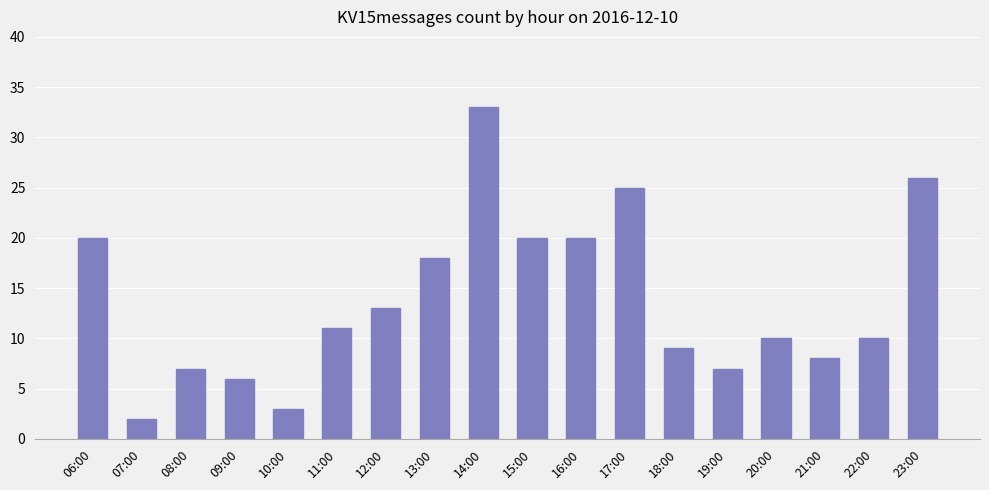

Between 15:00 and 19:00, which is larger?

15:00